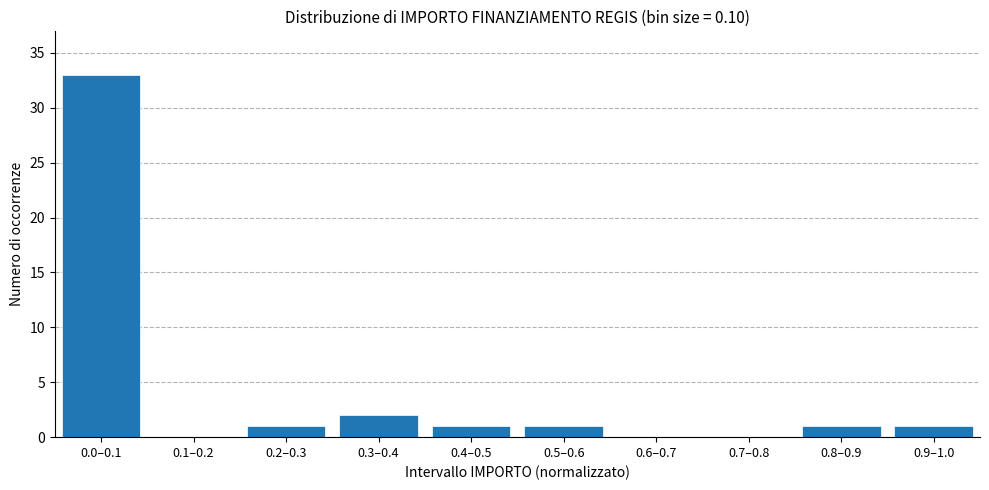

Reading left to right, what are all the values shown in this chart?

0.0–0.1=33	0.1–0.2=0	0.2–0.3=1	0.3–0.4=2	0.4–0.5=1	0.5–0.6=1	0.6–0.7=0	0.7–0.8=0	0.8–0.9=1	0.9–1.0=1